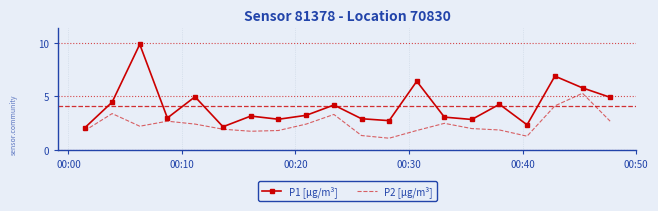

How many series are shown in this chart?

2